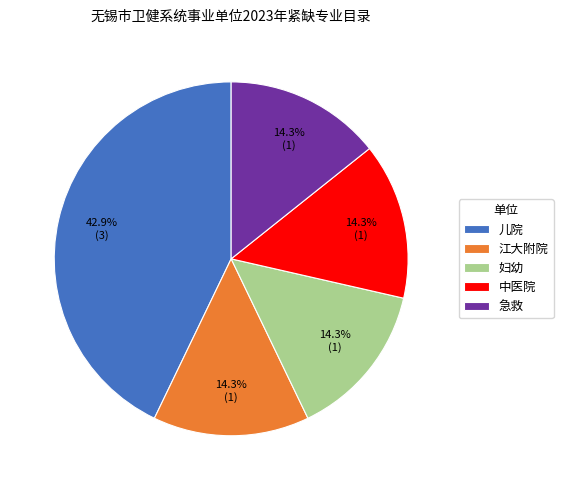

Approximately how many times larger is the value at 急救 compared to 中医院?

1.0